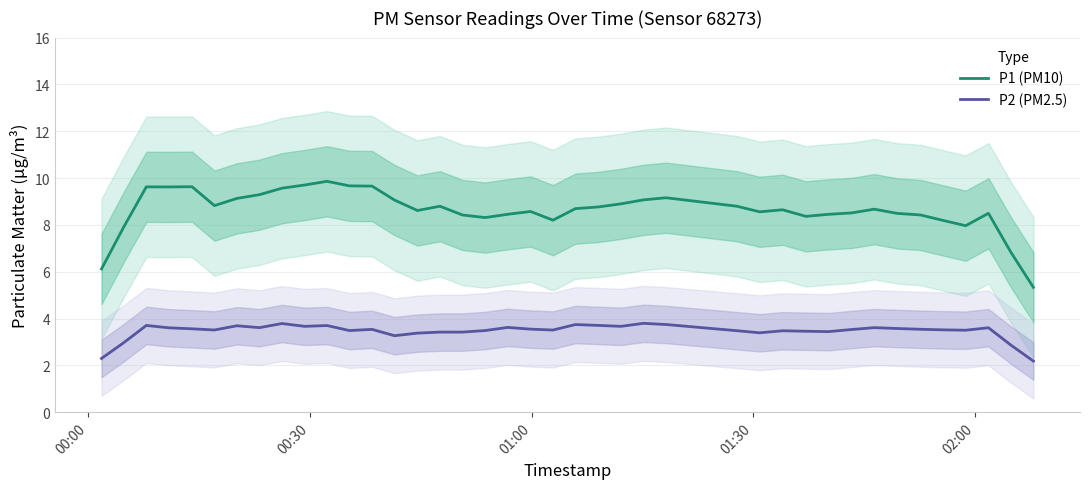

What is the highest value of the P1 (PM10) series?

9.9